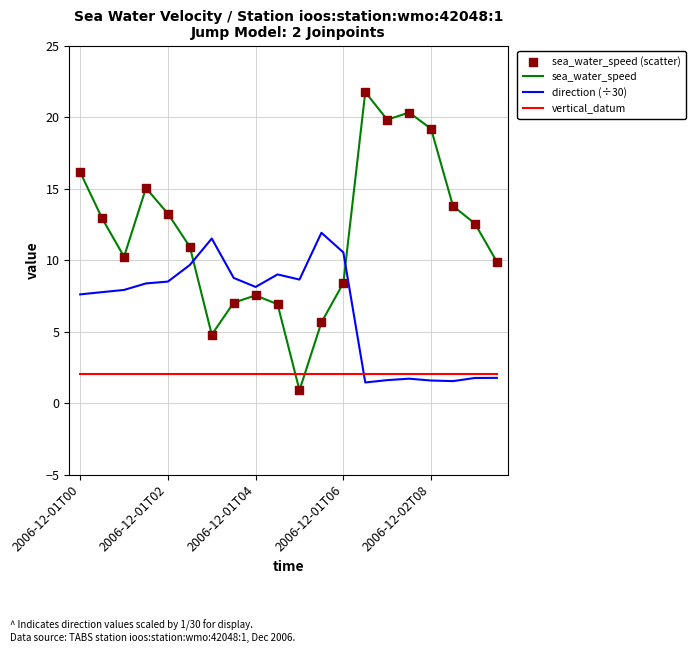

After their last crossing, which series has the higher values: sea_water_speed or vertical_datum?

sea_water_speed